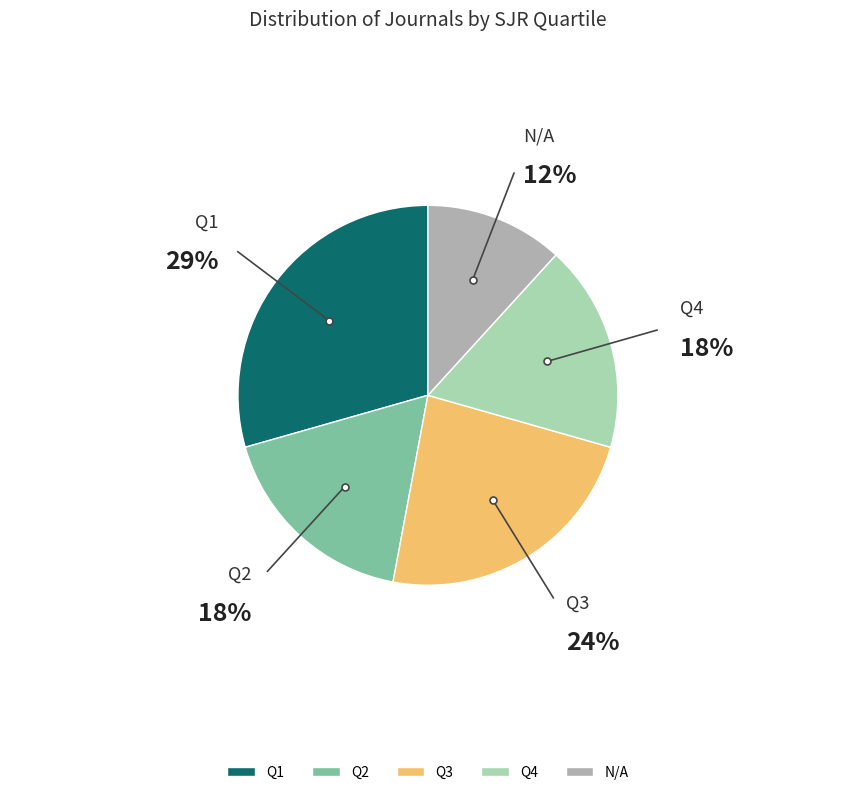

Do N/A and Q4 together represent more than half of the pie?

No